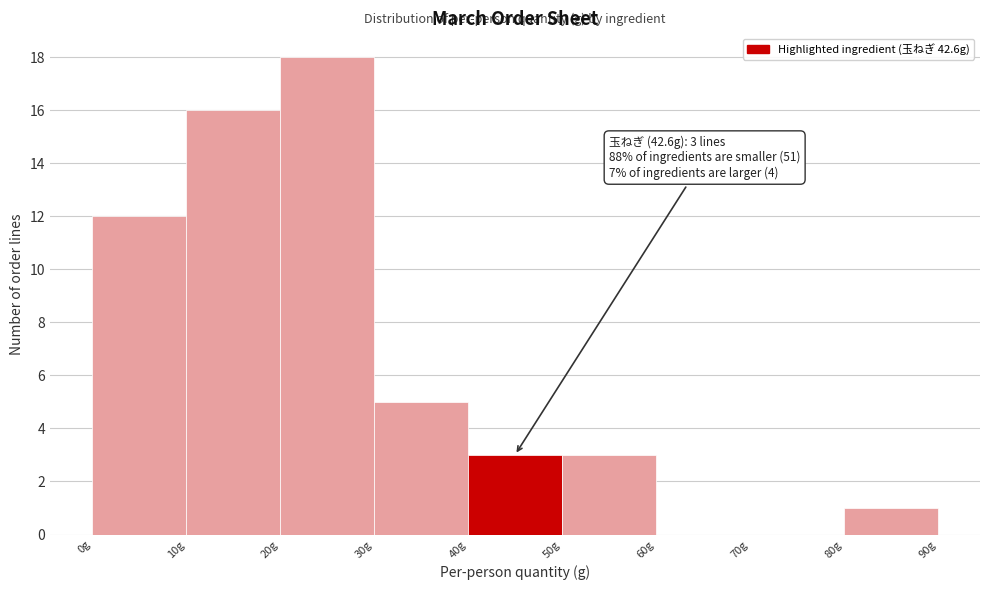

Over which range of the x-axis is the bar tallest?

20 to 30